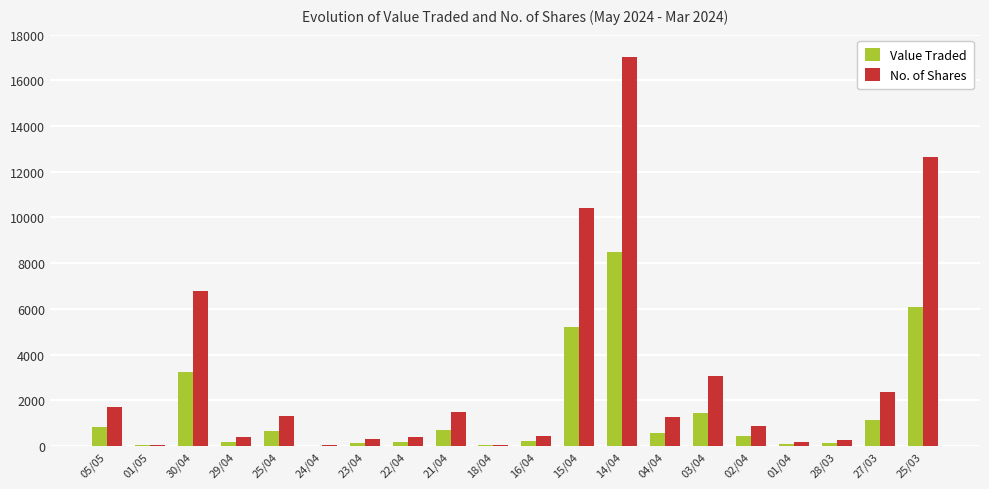

What is the spread (max minus min) of values at 18/04?

29